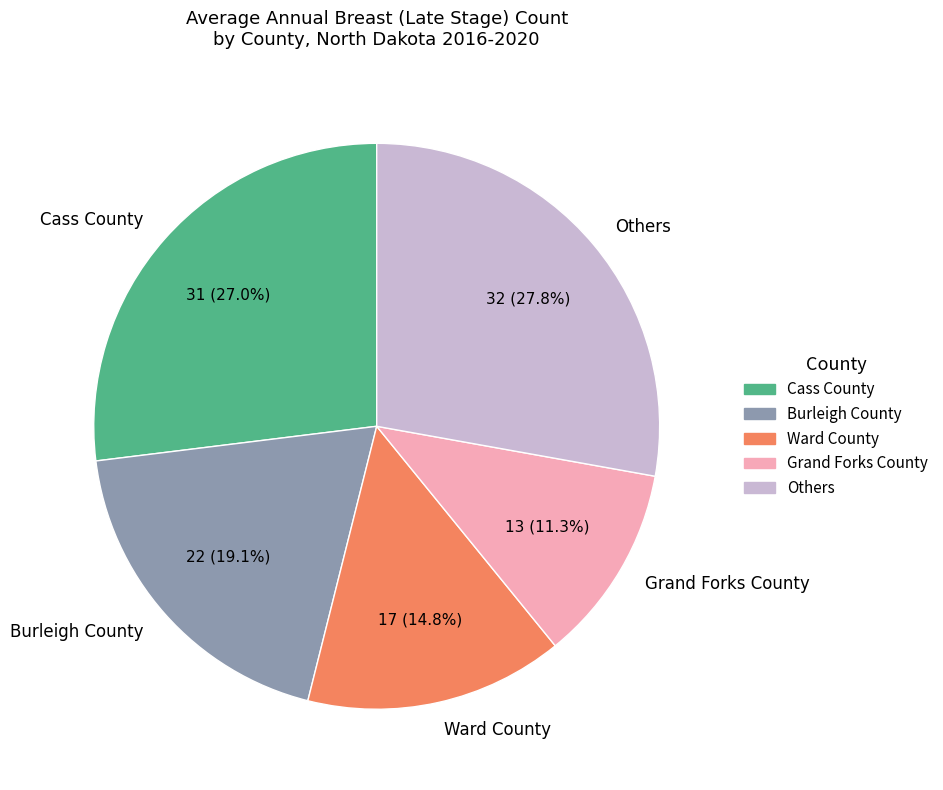

Rank the categories by value from lowest to highest.

Grand Forks County, Ward County, Burleigh County, Cass County, Others